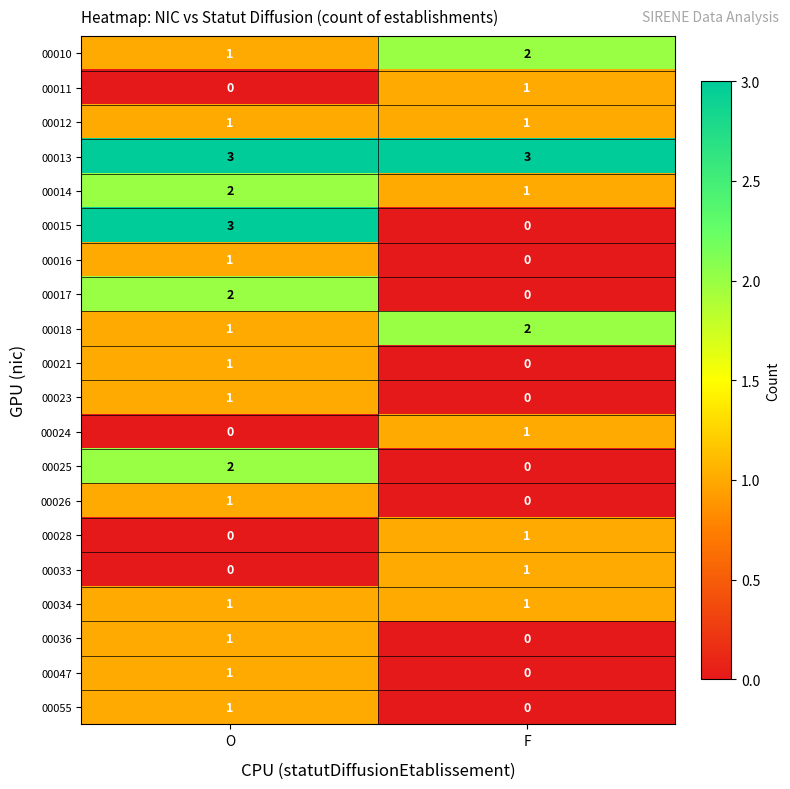

List the labels in order of 00025 value, largest first.

O, F